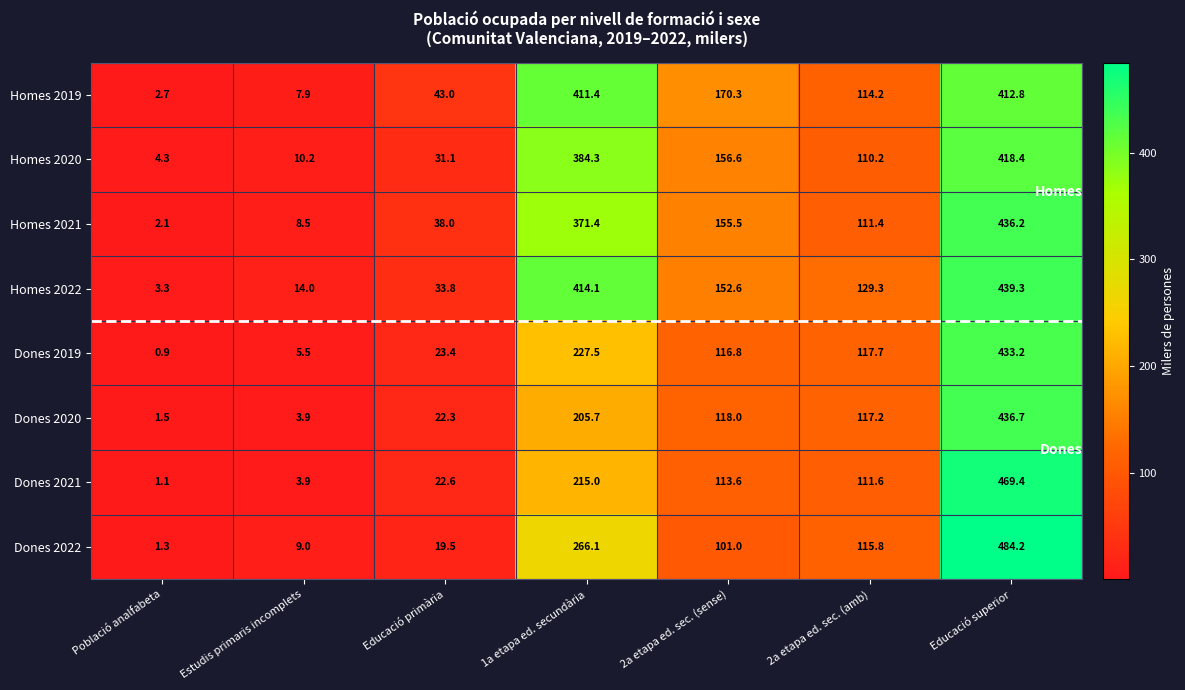

The value of Homes 2021 at Educació primària is 54.1. True or false?

False